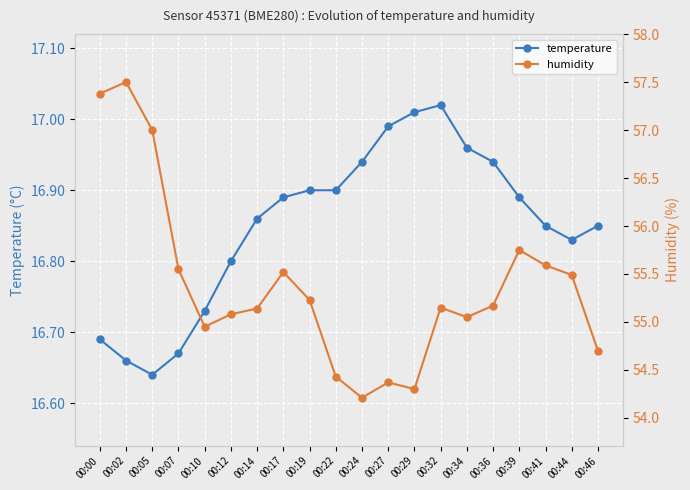

What is the spread (max minus min) of values at 00:02?

40.8